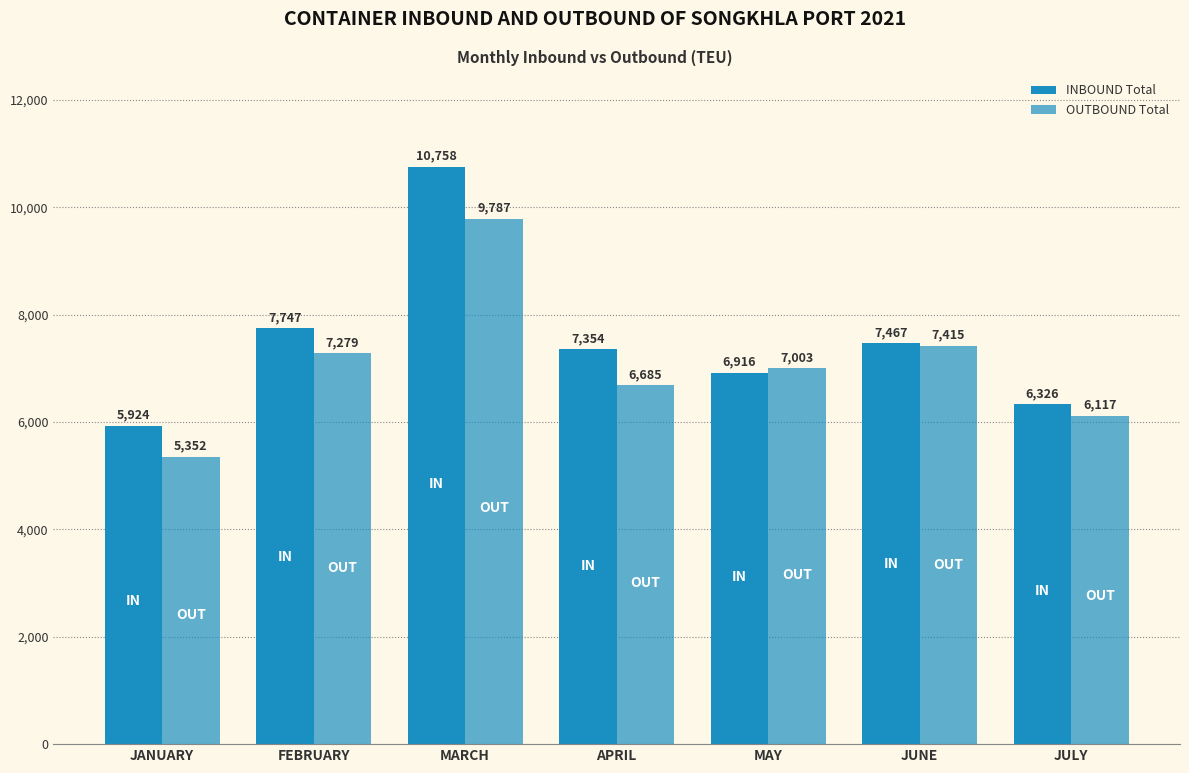

List the series in order of their peak value, highest first.

INBOUND Total, OUTBOUND Total